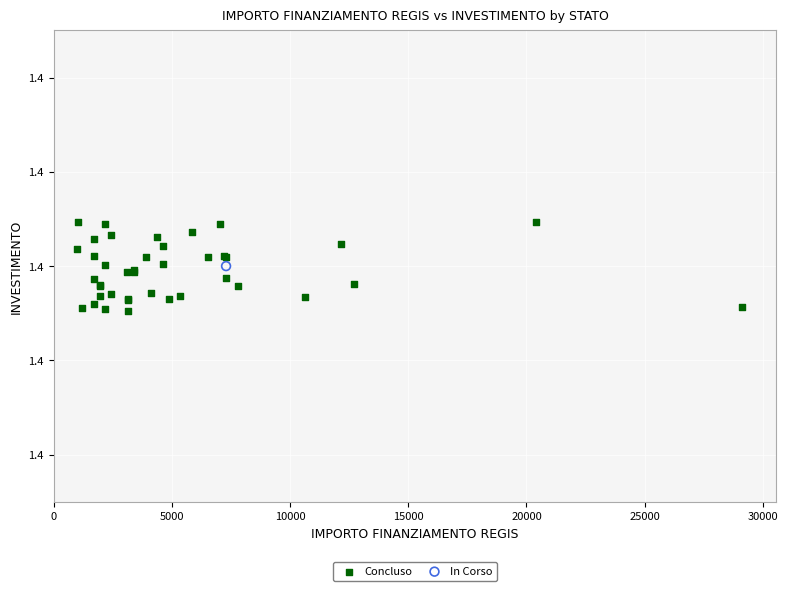

What are all the series names shown in the legend?

Concluso, In Corso